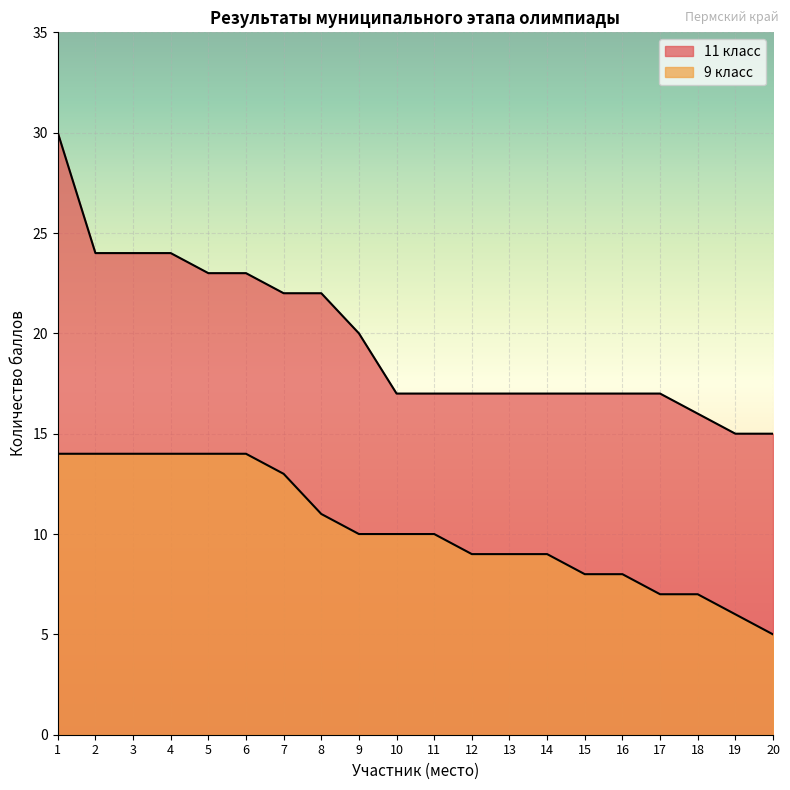

Reading right to left, transcribe all the data shown in this chart.

11 класс: 15	15	16	17	17	17	17	17	17	17	17	20	22	22	23	23	24	24	24	30
9 класс: 5	6	7	7	8	8	9	9	9	10	10	10	11	13	14	14	14	14	14	14